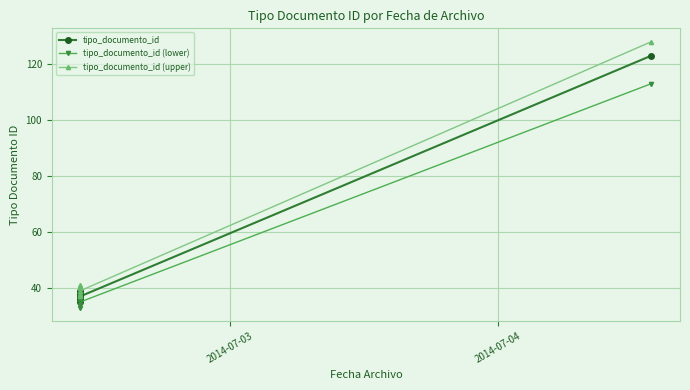

Reading left to right, list all the values displayed in this chart.

tipo_documento_id: 35	38	36	39	37	123
tipo_documento_id (lower): 33	36	34	37	35	113
tipo_documento_id (upper): 37	40	38	41	39	128